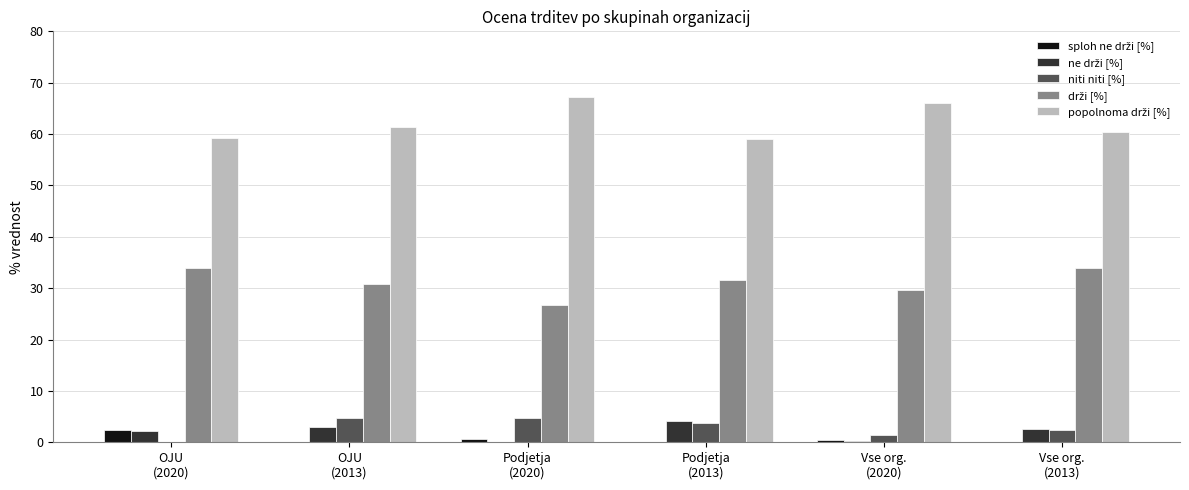

What is the maximum value shown in the chart?

67.1